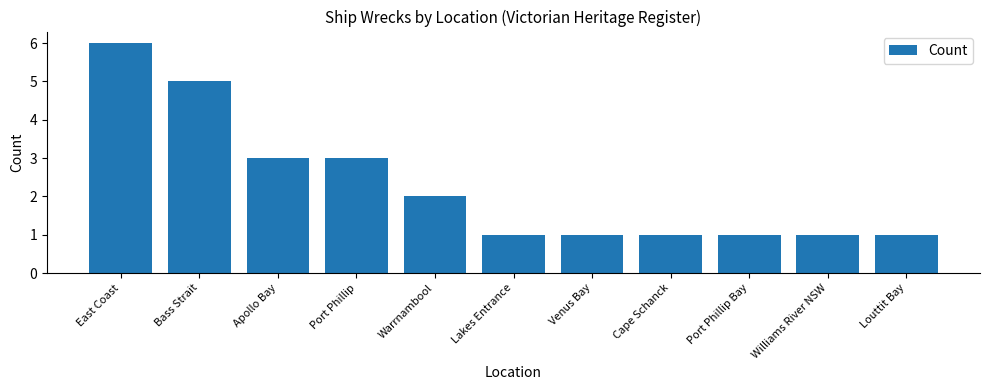

True or false: the data shows 7 at Bass Strait.

False